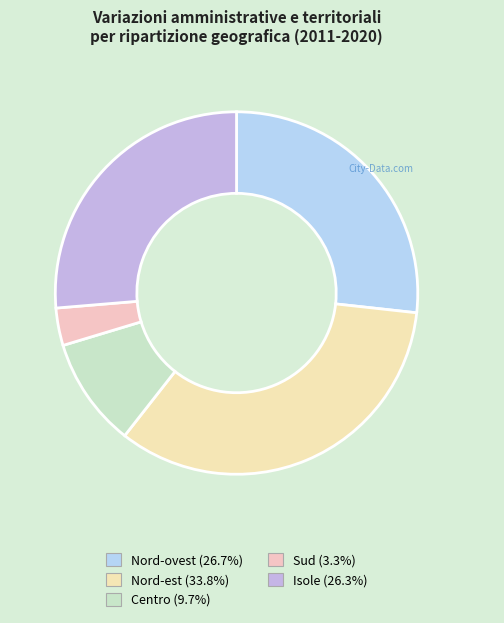

To the nearest percent, what portion does Sud represent?

3%